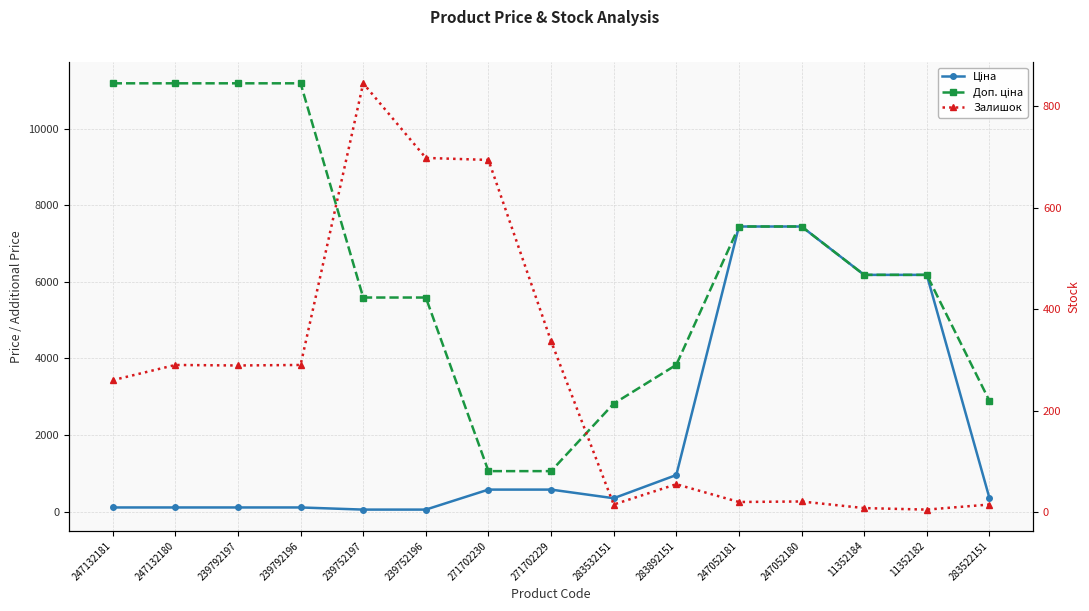

The value of Ціна at 11352184 is 2194.2. True or false?

False